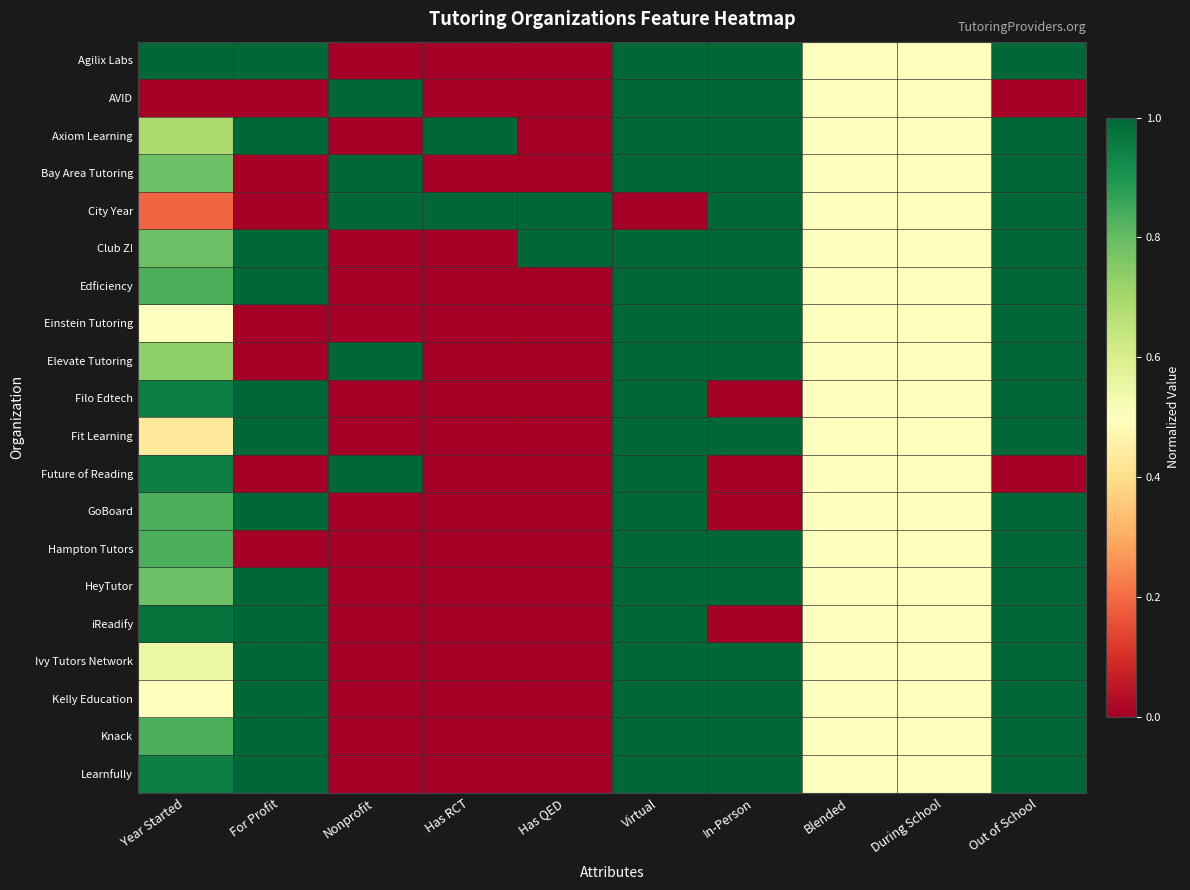

Reading left to right, transcribe all the data shown in this chart.

Agilix Labs: Year Started=1.0	For Profit=1.0	Nonprofit=0.0	Has RCT=0.0	Has QED=0.0	Virtual=1.0	In-Person=1.0	Blended=0.5	During School=0.5	Out of School=1.0
AVID: Year Started=0.0	For Profit=0.0	Nonprofit=1.0	Has RCT=0.0	Has QED=0.0	Virtual=1.0	In-Person=1.0	Blended=0.5	During School=0.5	Out of School=0.0
Axiom Learning: Year Started=0.7	For Profit=1.0	Nonprofit=0.0	Has RCT=1.0	Has QED=0.0	Virtual=1.0	In-Person=1.0	Blended=0.5	During School=0.5	Out of School=1.0
Bay Area Tutoring: Year Started=0.8	For Profit=0.0	Nonprofit=1.0	Has RCT=0.0	Has QED=0.0	Virtual=1.0	In-Person=1.0	Blended=0.5	During School=0.5	Out of School=1.0
City Year: Year Started=0.2	For Profit=0.0	Nonprofit=1.0	Has RCT=1.0	Has QED=1.0	Virtual=0.0	In-Person=1.0	Blended=0.5	During School=0.5	Out of School=1.0
Club Z!: Year Started=0.8	For Profit=1.0	Nonprofit=0.0	Has RCT=0.0	Has QED=1.0	Virtual=1.0	In-Person=1.0	Blended=0.5	During School=0.5	Out of School=1.0
Edficiency: Year Started=0.8	For Profit=1.0	Nonprofit=0.0	Has RCT=0.0	Has QED=0.0	Virtual=1.0	In-Person=1.0	Blended=0.5	During School=0.5	Out of School=1.0
Einstein Tutoring: Year Started=0.5	For Profit=0.0	Nonprofit=0.0	Has RCT=0.0	Has QED=0.0	Virtual=1.0	In-Person=1.0	Blended=0.5	During School=0.5	Out of School=1.0
Elevate Tutoring: Year Started=0.7	For Profit=0.0	Nonprofit=1.0	Has RCT=0.0	Has QED=0.0	Virtual=1.0	In-Person=1.0	Blended=0.5	During School=0.5	Out of School=1.0
Filo Edtech: Year Started=1.0	For Profit=1.0	Nonprofit=0.0	Has RCT=0.0	Has QED=0.0	Virtual=1.0	In-Person=0.0	Blended=0.5	During School=0.5	Out of School=1.0
Fit Learning: Year Started=0.4	For Profit=1.0	Nonprofit=0.0	Has RCT=0.0	Has QED=0.0	Virtual=1.0	In-Person=1.0	Blended=0.5	During School=0.5	Out of School=1.0
Future of Reading: Year Started=1.0	For Profit=0.0	Nonprofit=1.0	Has RCT=0.0	Has QED=0.0	Virtual=1.0	In-Person=0.0	Blended=0.5	During School=0.5	Out of School=0.0
GoBoard: Year Started=0.8	For Profit=1.0	Nonprofit=0.0	Has RCT=0.0	Has QED=0.0	Virtual=1.0	In-Person=0.0	Blended=0.5	During School=0.5	Out of School=1.0
Hampton Tutors: Year Started=0.8	For Profit=0.0	Nonprofit=0.0	Has RCT=0.0	Has QED=0.0	Virtual=1.0	In-Person=1.0	Blended=0.5	During School=0.5	Out of School=1.0
HeyTutor: Year Started=0.8	For Profit=1.0	Nonprofit=0.0	Has RCT=0.0	Has QED=0.0	Virtual=1.0	In-Person=1.0	Blended=0.5	During School=0.5	Out of School=1.0
iReadify: Year Started=1.0	For Profit=1.0	Nonprofit=0.0	Has RCT=0.0	Has QED=0.0	Virtual=1.0	In-Person=0.0	Blended=0.5	During School=0.5	Out of School=1.0
Ivy Tutors Network: Year Started=0.5	For Profit=1.0	Nonprofit=0.0	Has RCT=0.0	Has QED=0.0	Virtual=1.0	In-Person=1.0	Blended=0.5	During School=0.5	Out of School=1.0
Kelly Education: Year Started=0.5	For Profit=1.0	Nonprofit=0.0	Has RCT=0.0	Has QED=0.0	Virtual=1.0	In-Person=1.0	Blended=0.5	During School=0.5	Out of School=1.0
Knack: Year Started=0.8	For Profit=1.0	Nonprofit=0.0	Has RCT=0.0	Has QED=0.0	Virtual=1.0	In-Person=1.0	Blended=0.5	During School=0.5	Out of School=1.0
Learnfully: Year Started=1.0	For Profit=1.0	Nonprofit=0.0	Has RCT=0.0	Has QED=0.0	Virtual=1.0	In-Person=1.0	Blended=0.5	During School=0.5	Out of School=1.0